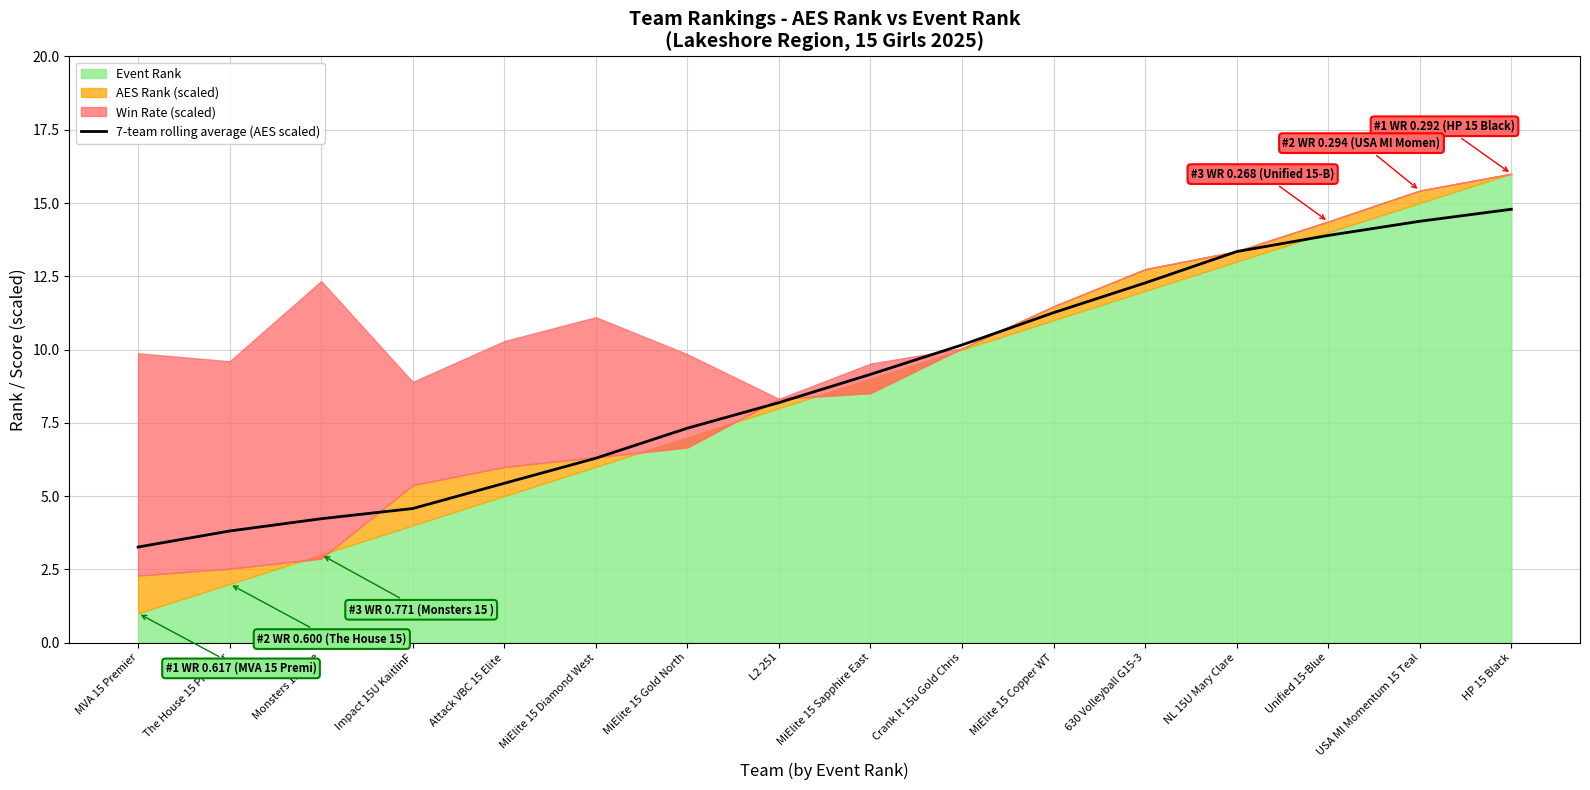

Which has a higher value, Crank It 15u Gold Chris or MiElite 15 Sapphire East?

Crank It 15u Gold Chris